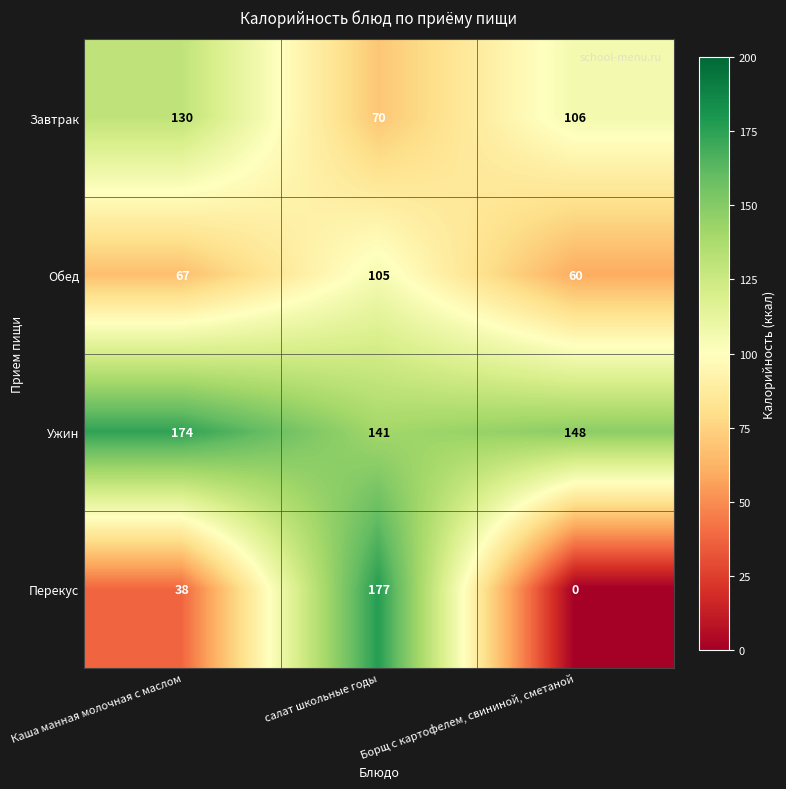

What is the total value across all series at салат школьные годы?

493